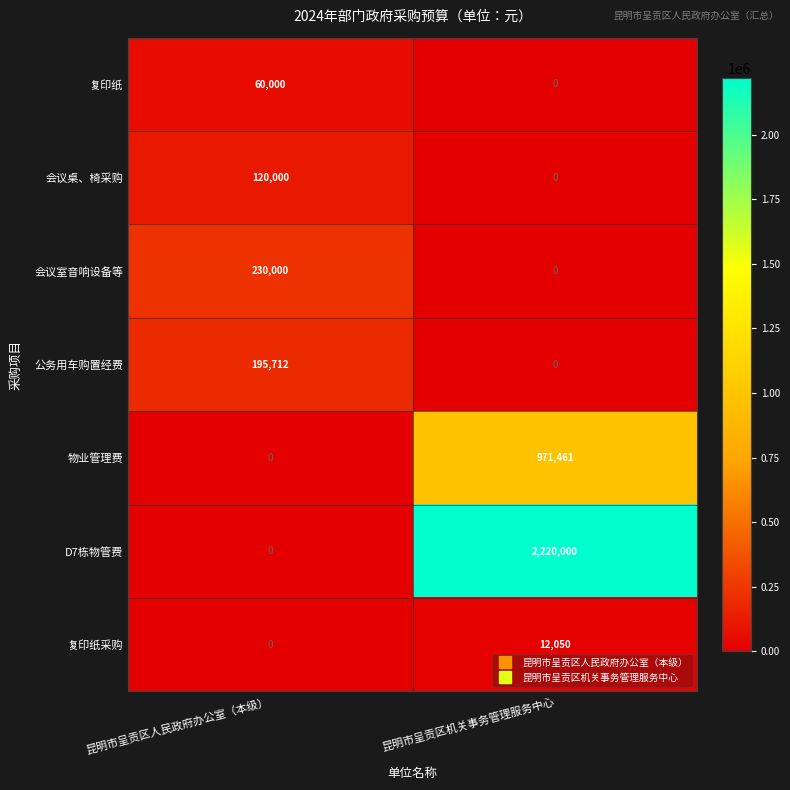

How many categories are shown in the chart?

2